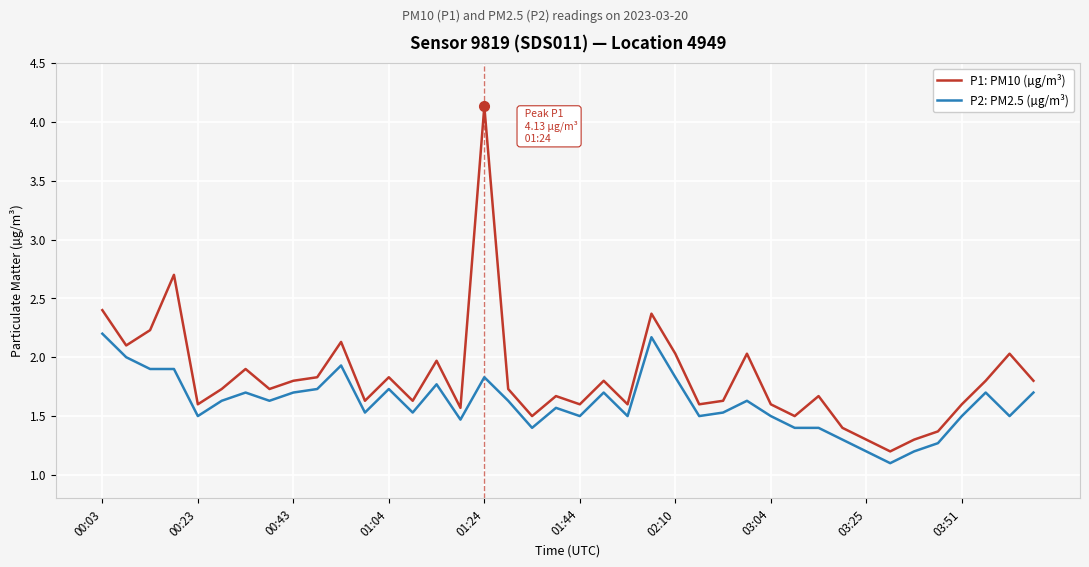

Which series has the largest range (max minus min)?

P1: PM10 (µg/m³)